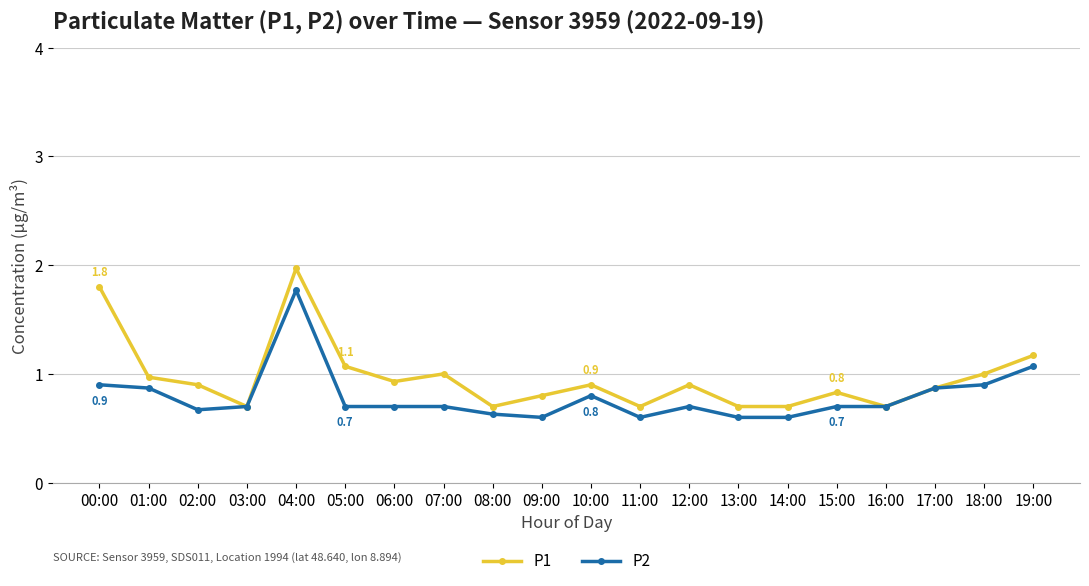

What position from the right is 16:00?

4